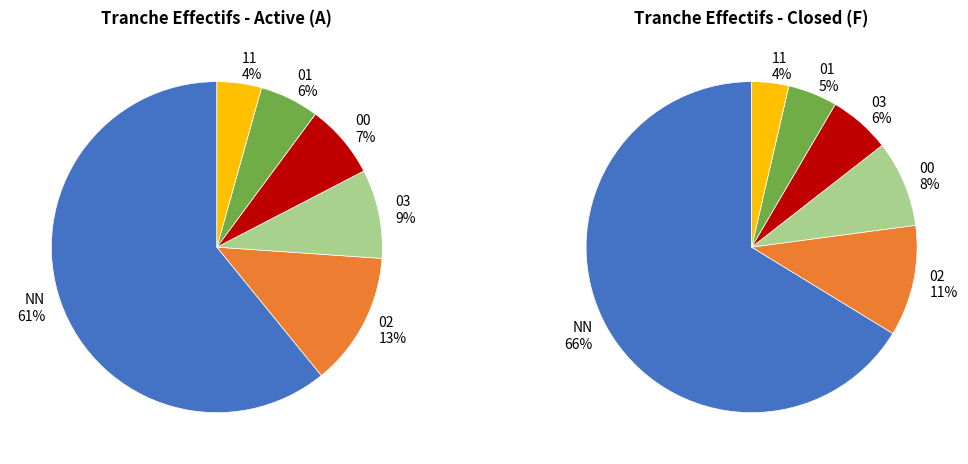

To the nearest percent, what portion does 02 represent?

11%